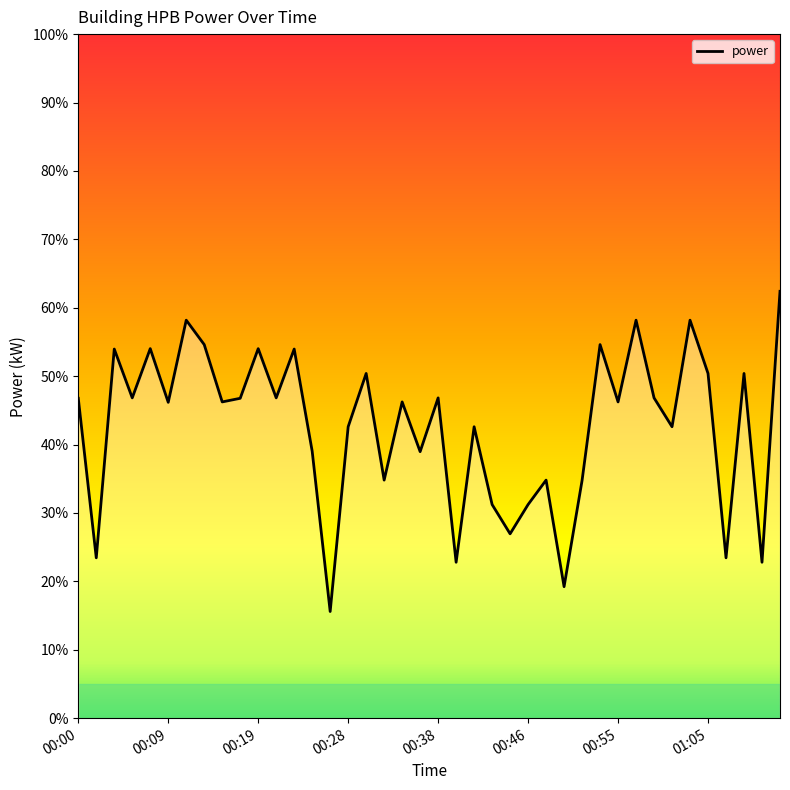

What is the difference between the maximum and minimum values?

46.8